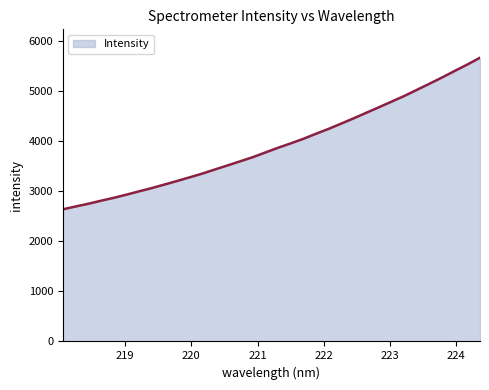

What is the difference between the maximum and minimum values?

3030.8